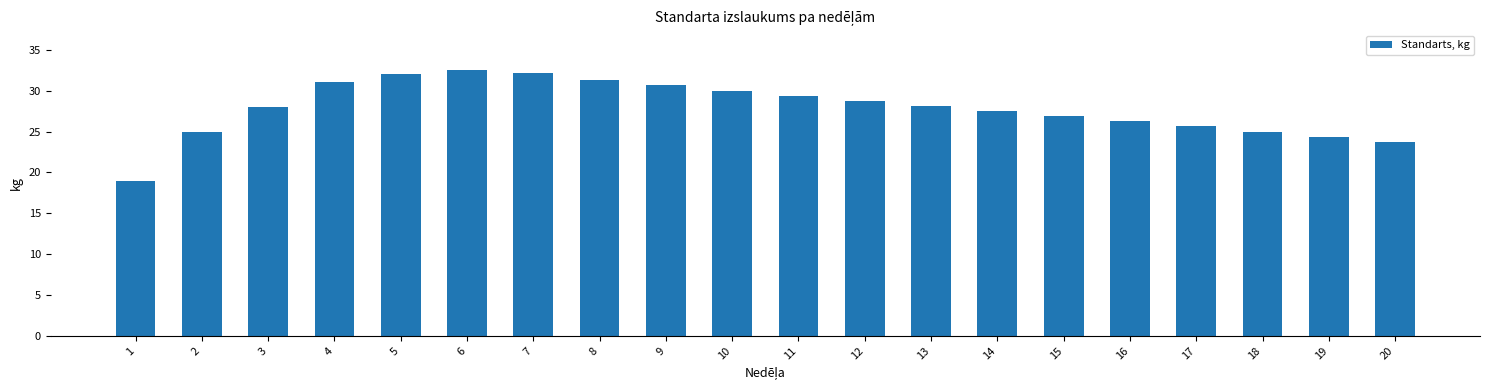

What is the maximum value shown in the chart?

32.5